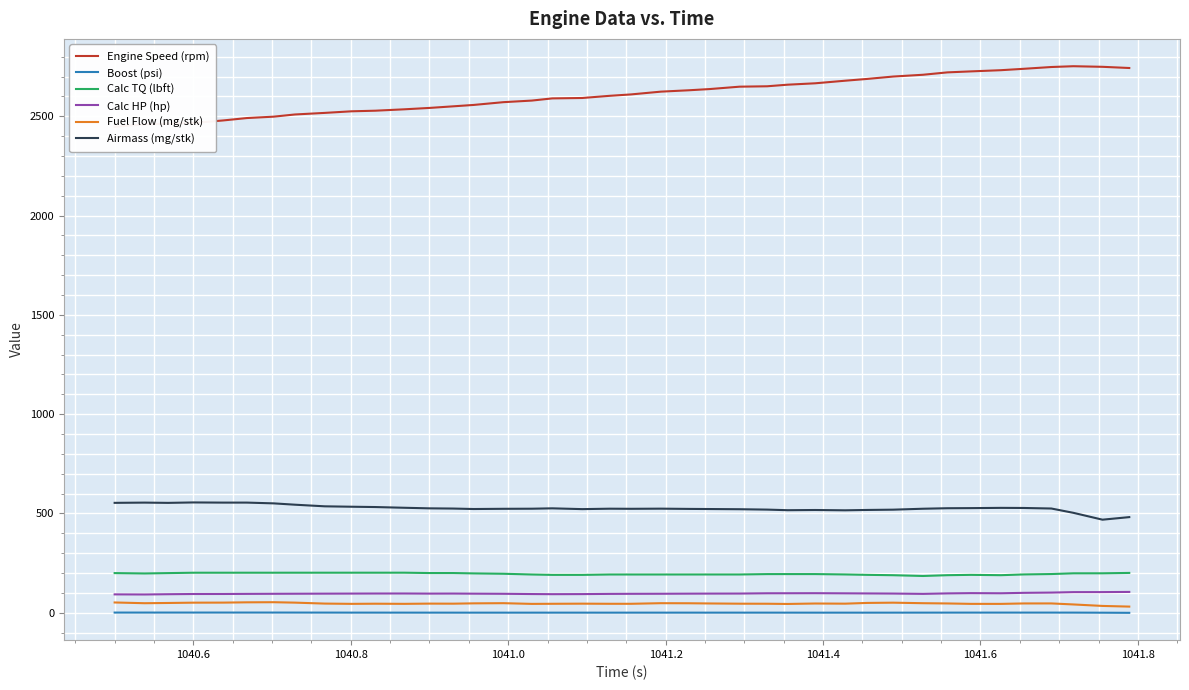

What is the sum of all Calc TQ (lbft) values?

7835.5